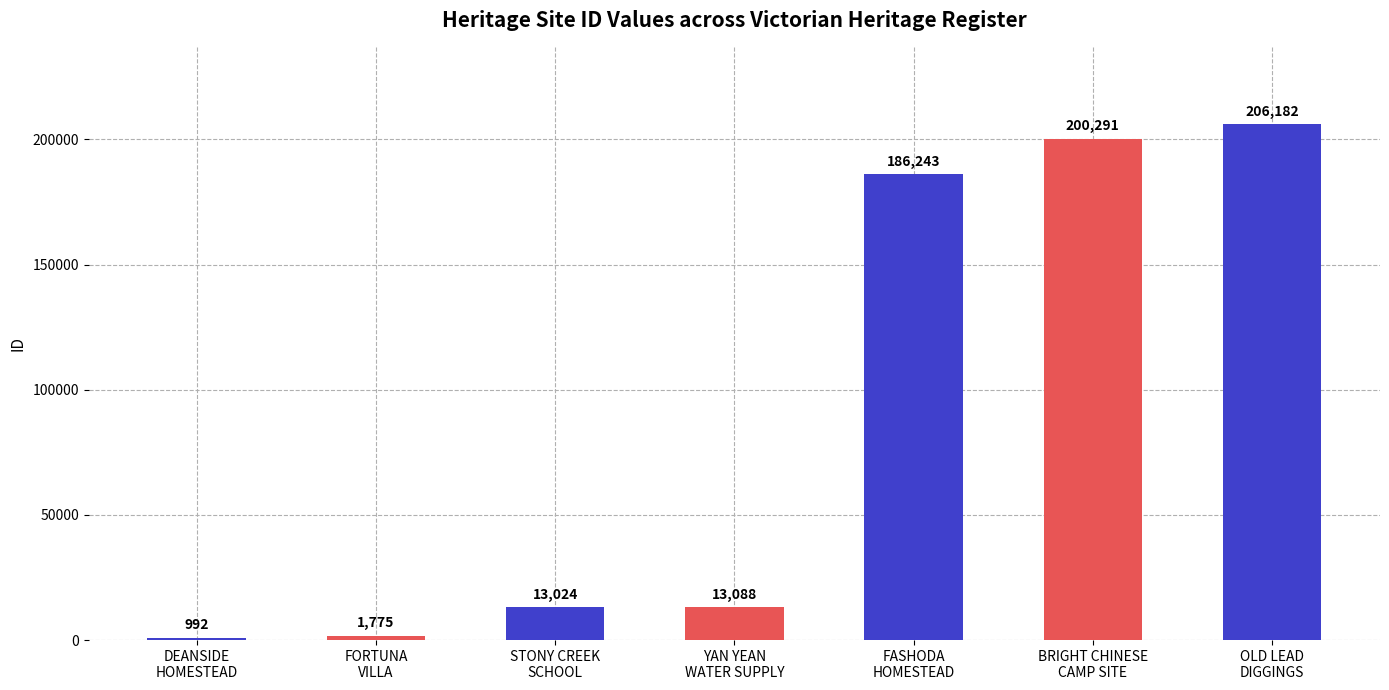

What is the change in value from YAN YEAN
WATER SUPPLY to OLD LEAD
DIGGINGS?

+193094